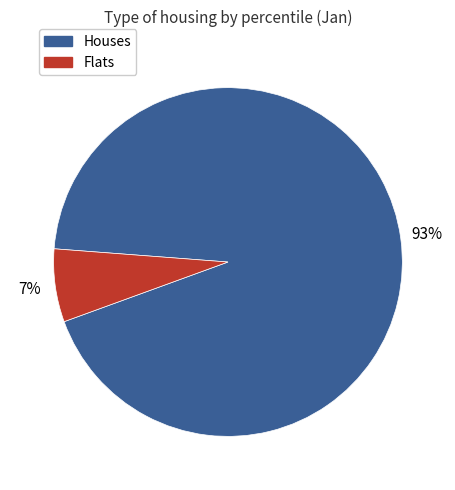

Count the number of slices in the pie.

2